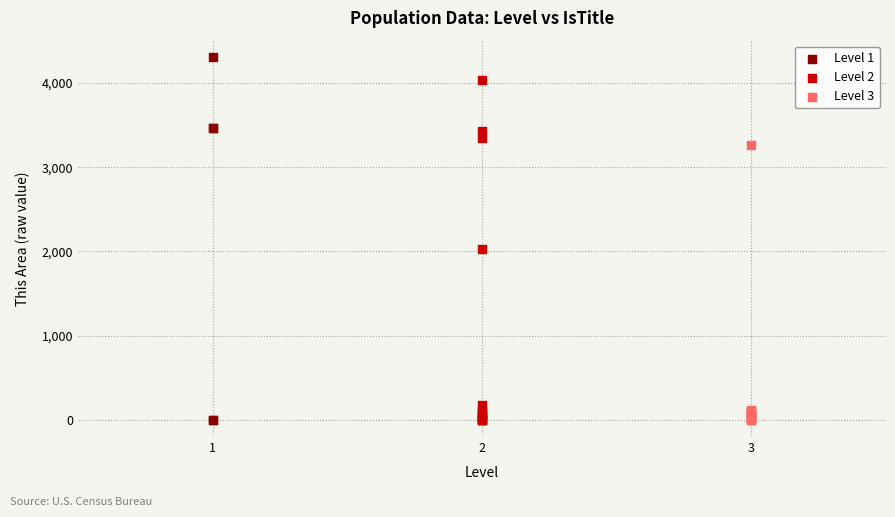

Which series contains the highest Y value?

Level 1